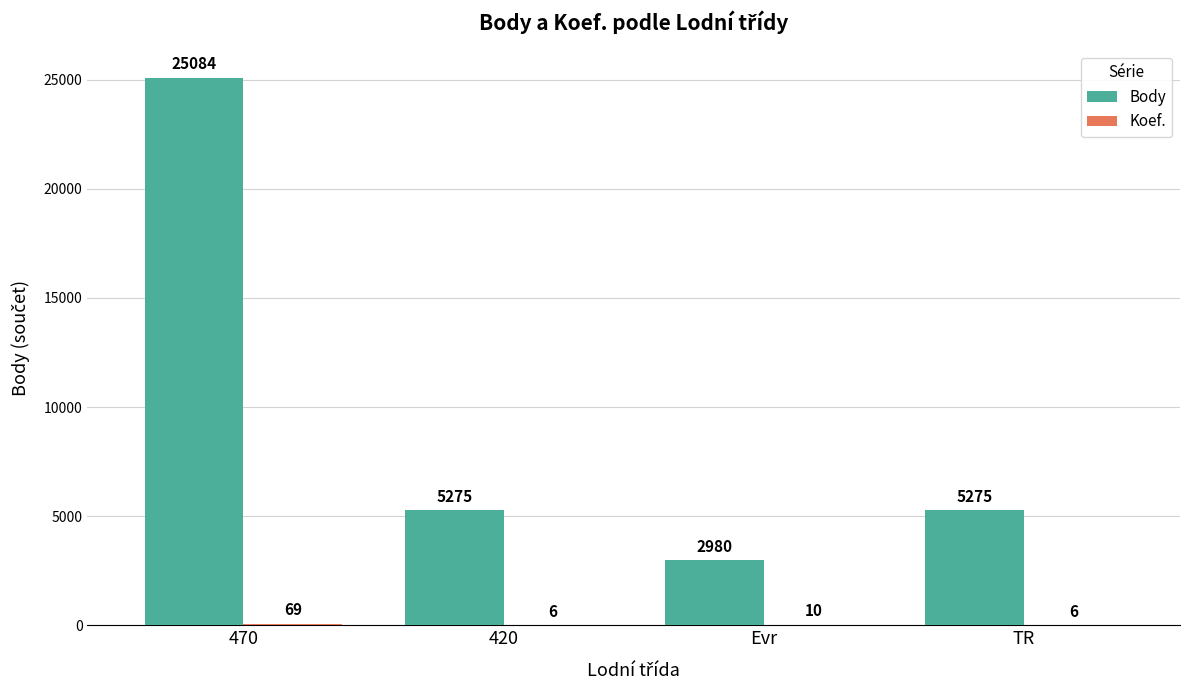

How many categories are shown in the chart?

4